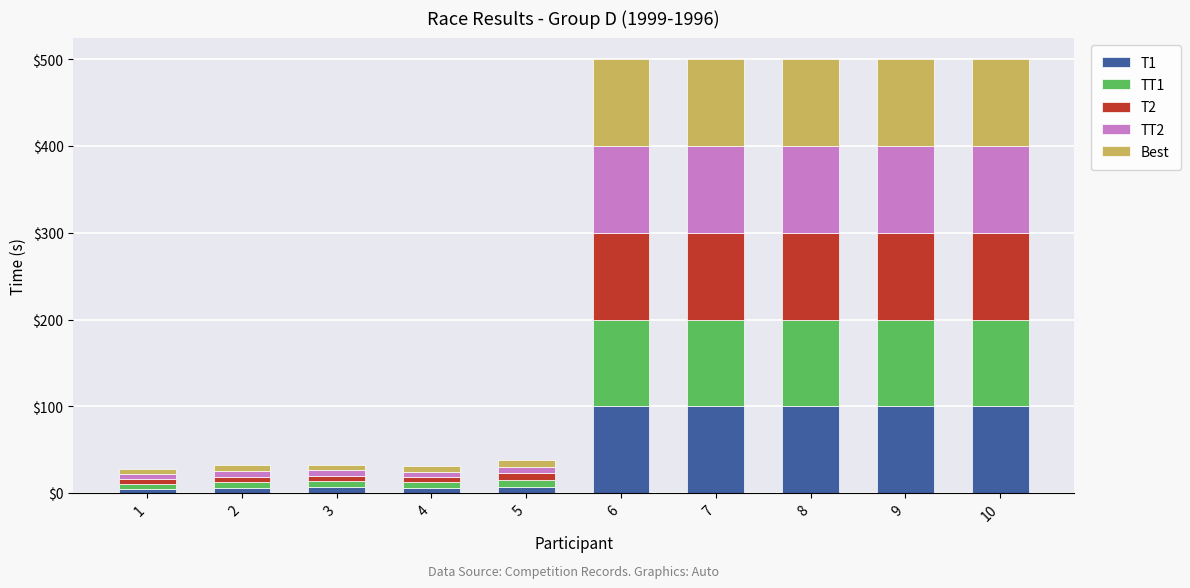

How many values in the T1 series are below 100?

5